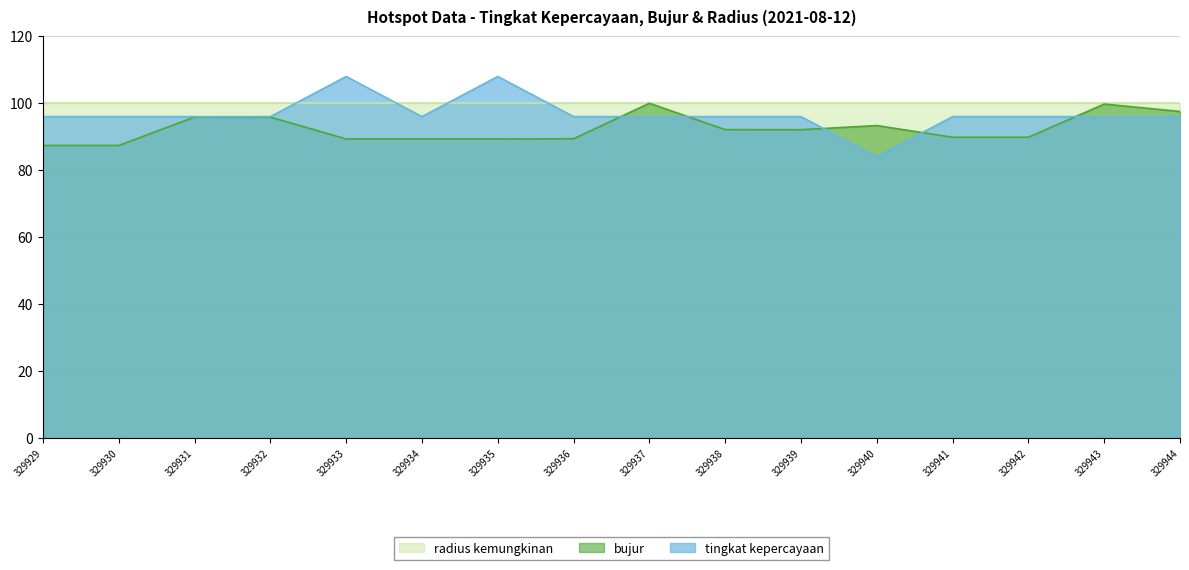

Rank the series by their average value, from lowest to highest.

bujur, tingkat kepercayaan, radius kemungkinan